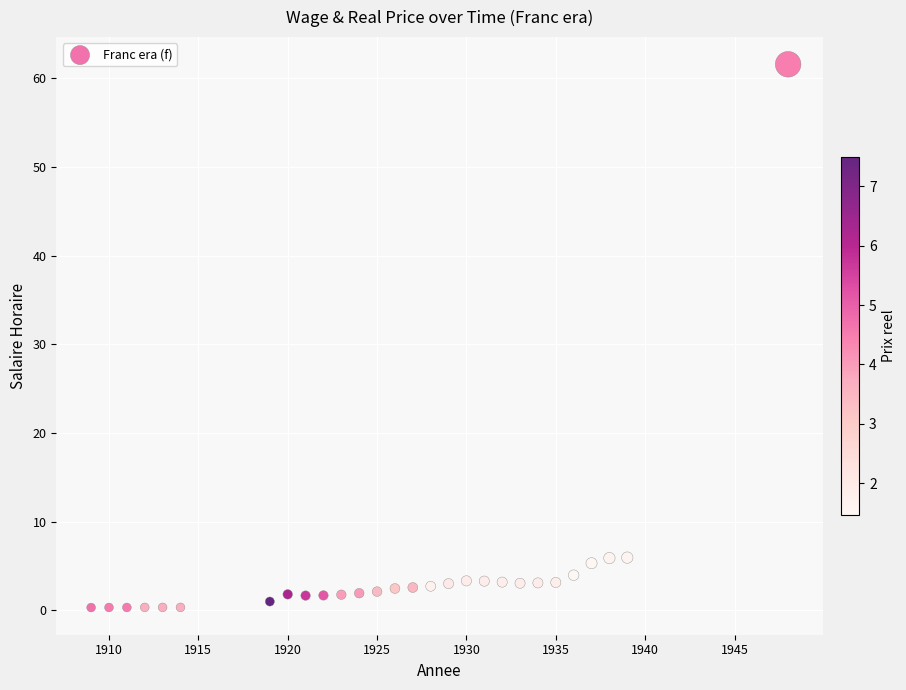

What is the range of X values (max minus min)?

39.0